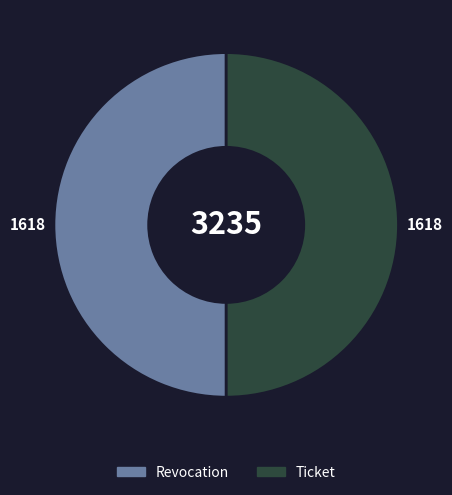

What is the ratio of the value at Revocation to the value at Ticket?

1.0